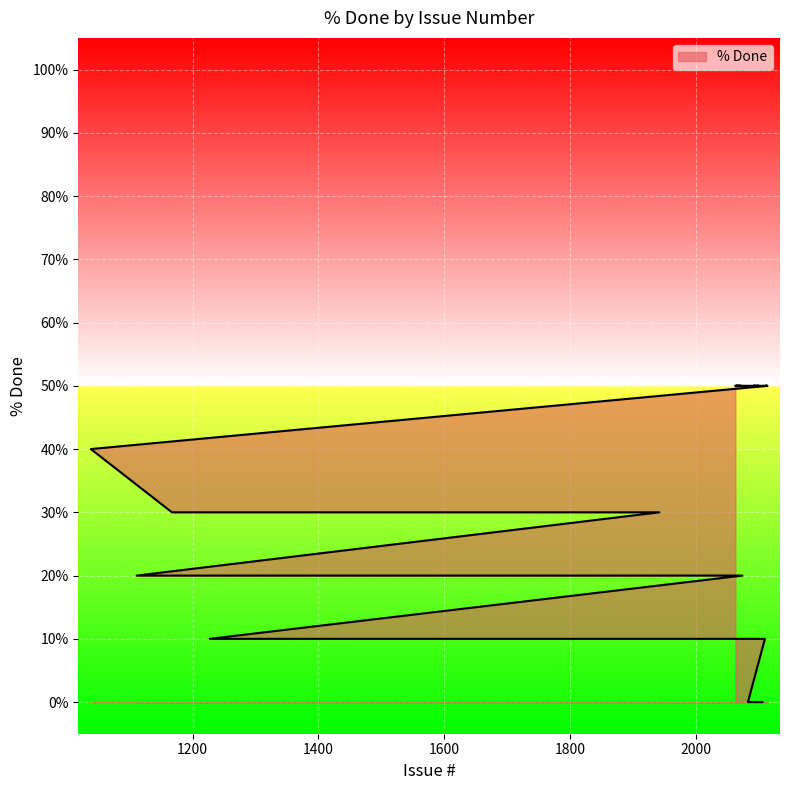

List the labels in order of value, smallest first.

2106, 2083, 2110, 1874, 1673, 1627, 1258, 1227, 2074, 1250, 1111, 1942, 1167, 1038, 2114, 2111, 2112, 2113, 2109, 2102, 2101, 2097, 2100, 2099, 2098, 2096, 2092, 2095, 2079, 2076, 2073, 2069, 2070, 2072, 2071, 2064, 2065, 2067, 2068, 2063